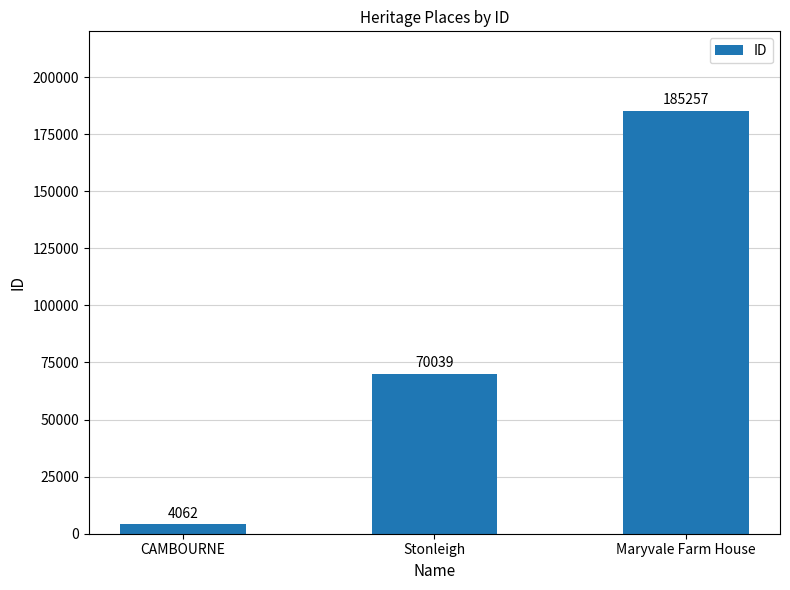

Reading left to right, extract all data points from this chart.

4062	70039	185257